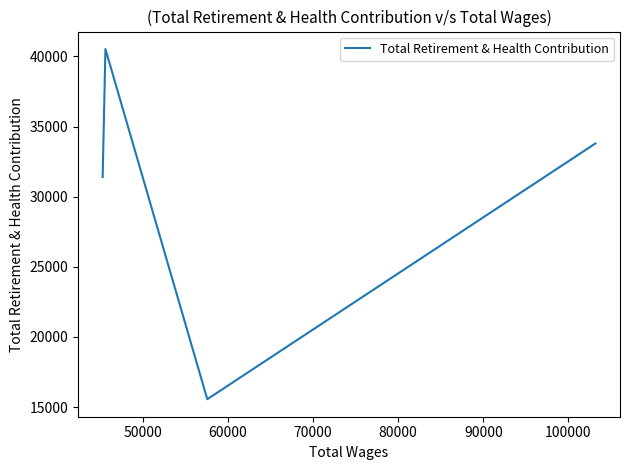

How many series are shown in this chart?

1